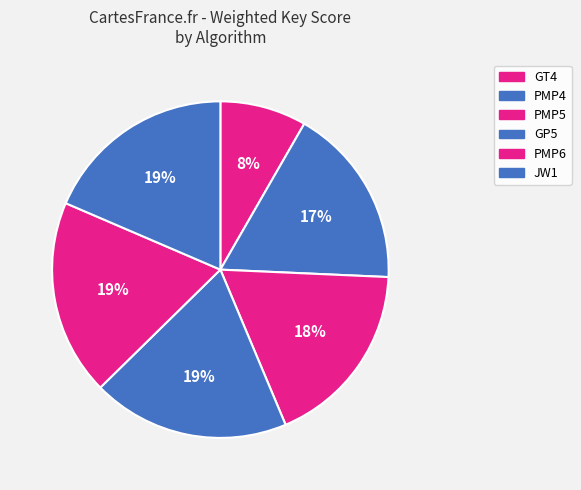

To the nearest percent, what percentage of the pie is PMP4?

17%